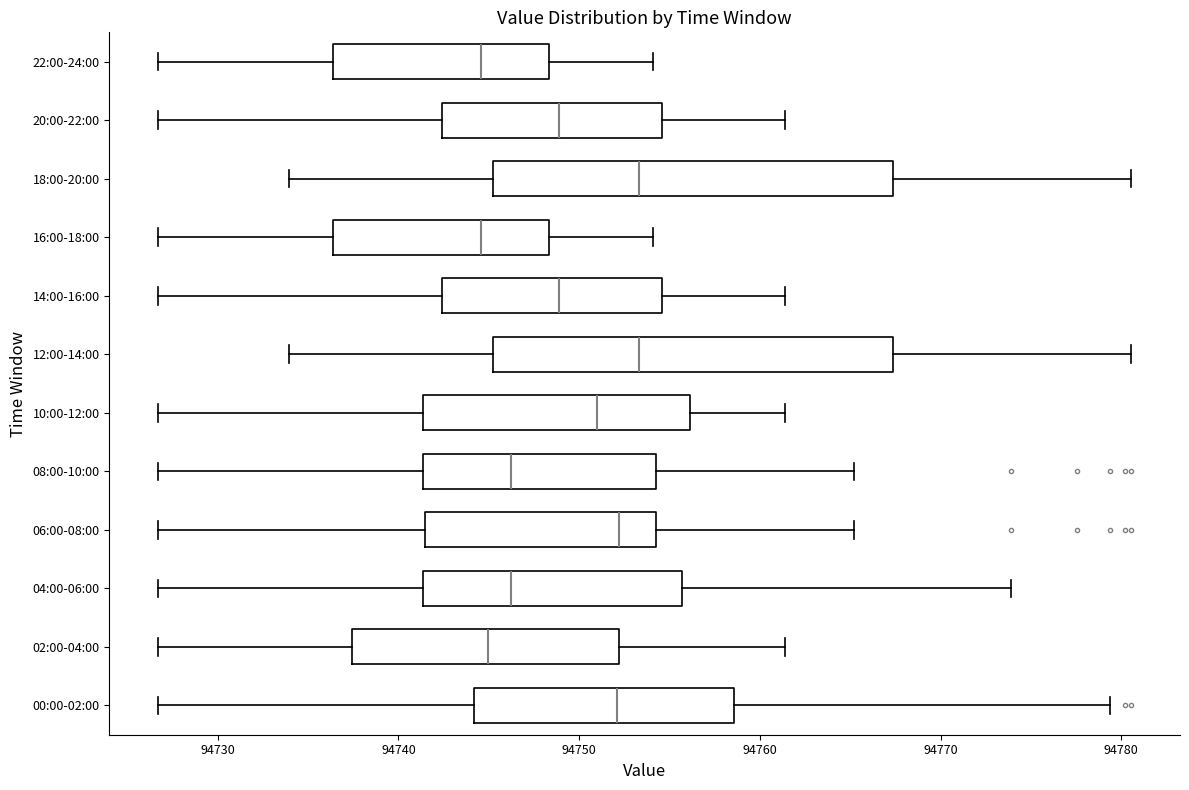

Where is the right edge of the box for 12:00-14:00 on the x-axis? The values are not printed on the chart, so give them approximately, as read against the axis.

94767